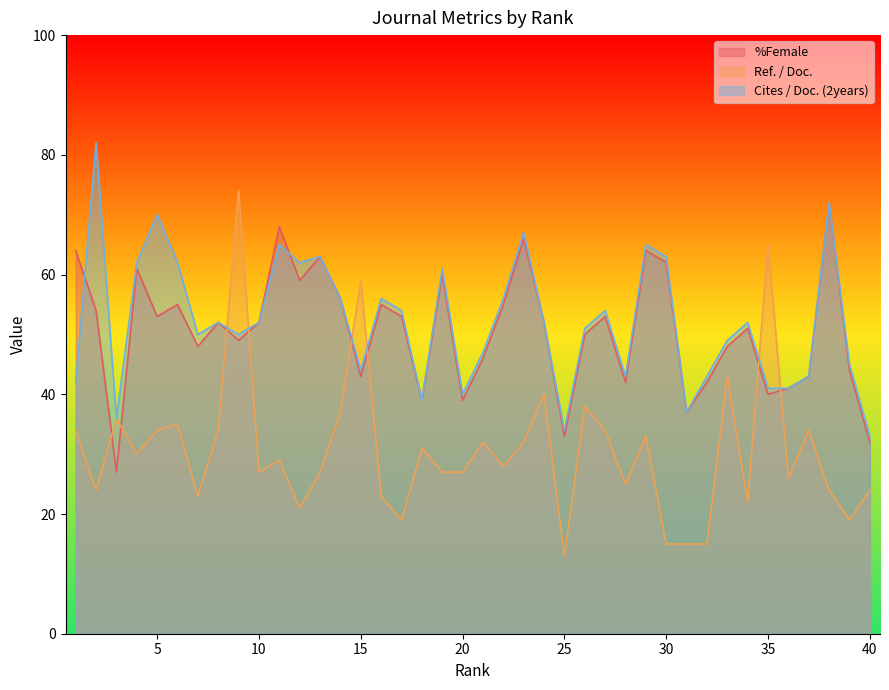

Reading right to left, extract all data points from this chart.

%Female: 40=32	39=44	38=72	37=43	36=41	35=40	34=51	33=48	32=42	31=37	30=62	29=64	28=42	27=53	26=50	25=33	24=52	23=66	22=55	21=46	20=39	19=60	18=39	17=53	16=55	15=43	14=56	13=63	12=59	11=68	10=52	9=49	8=52	7=48	6=55	5=53	4=61	3=27	2=54	1=64
Ref. / Doc.: 40=24	39=19	38=24	37=34	36=26	35=65	34=22	33=43	32=15	31=15	30=15	29=33	28=25	27=34	26=38	25=13	24=40	23=32	22=28	21=32	20=27	19=27	18=31	17=19	16=23	15=59	14=37	13=27	12=21	11=29	10=27	9=74	8=34	7=23	6=35	5=34	4=30	3=36	2=24	1=34
Cites / Doc. (2years): 40=33	39=45	38=72	37=43	36=41	35=41	34=52	33=49	32=43	31=37	30=63	29=65	28=43	27=54	26=51	25=34	24=52	23=67	22=56	21=47	20=40	19=61	18=39	17=54	16=56	15=44	14=56	13=63	12=62	11=65	10=52	9=50	8=52	7=50	6=62	5=70	4=62	3=36	2=82	1=42